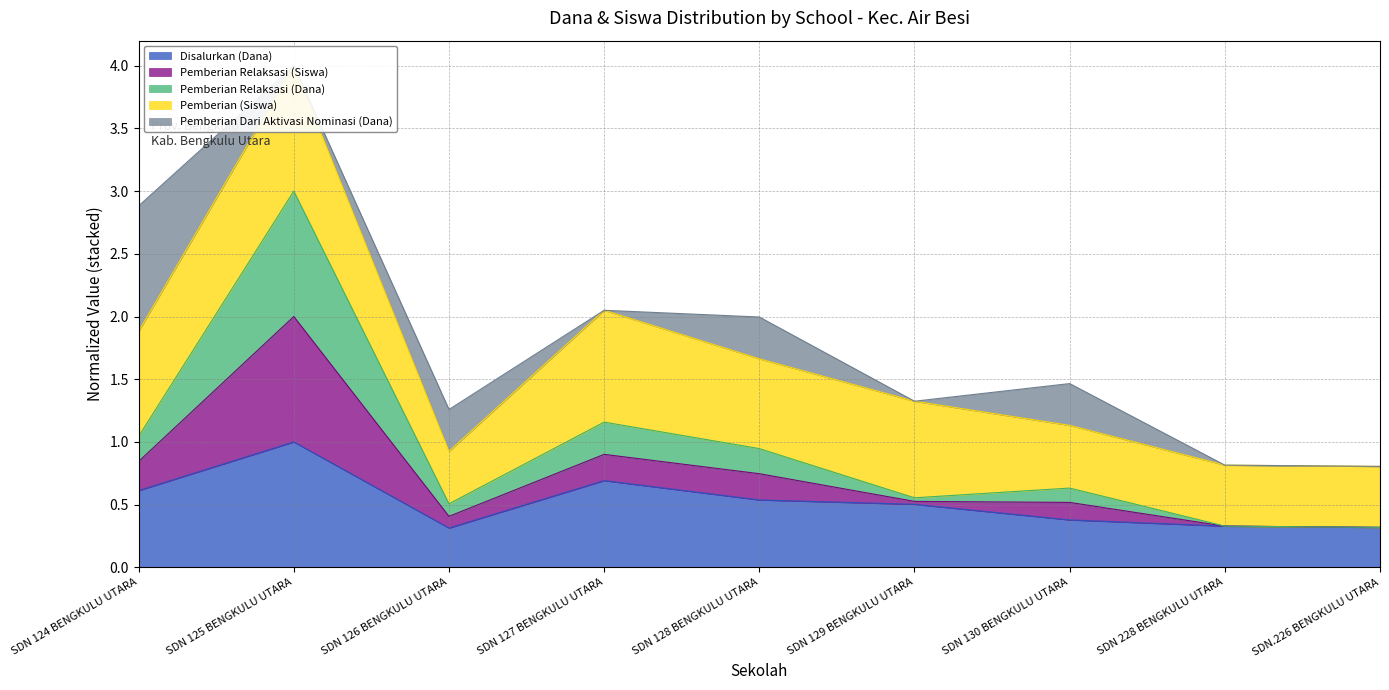

True or false: Pemberian Relaksasi (Siswa) and Disalurkan (Dana) cross at least once.

False